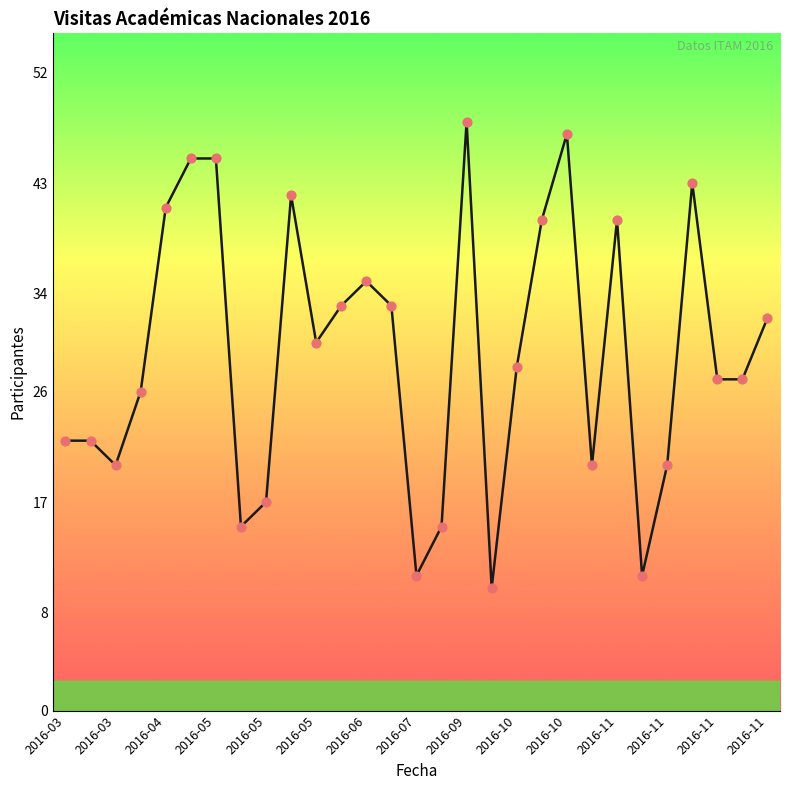

What is the difference between the maximum and minimum values?

38